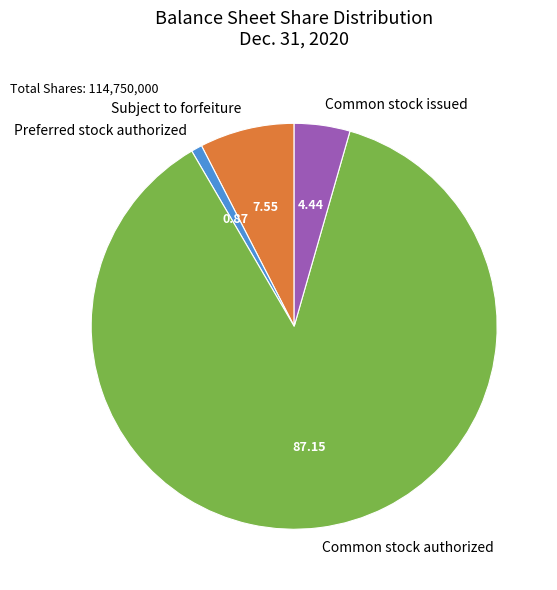

How many slices are in this pie chart?

4